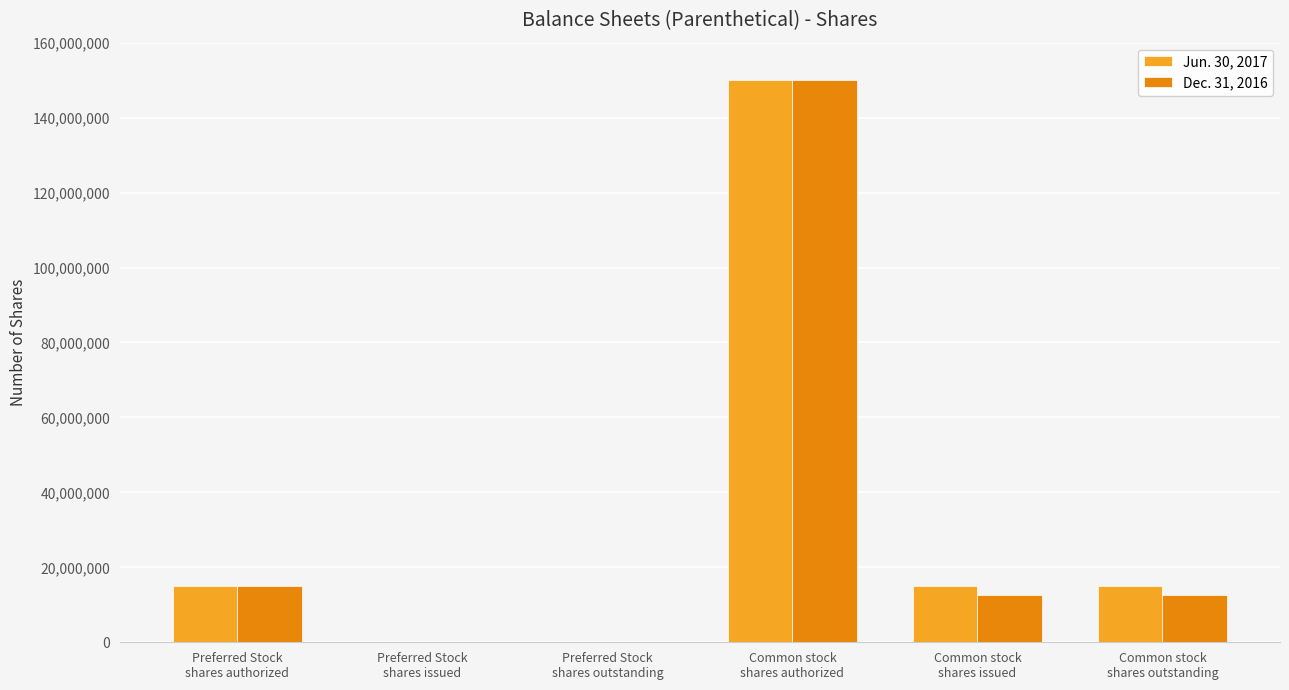

The value of Dec. 31, 2016 at Preferred Stock
shares outstanding is 69958613. True or false?

False